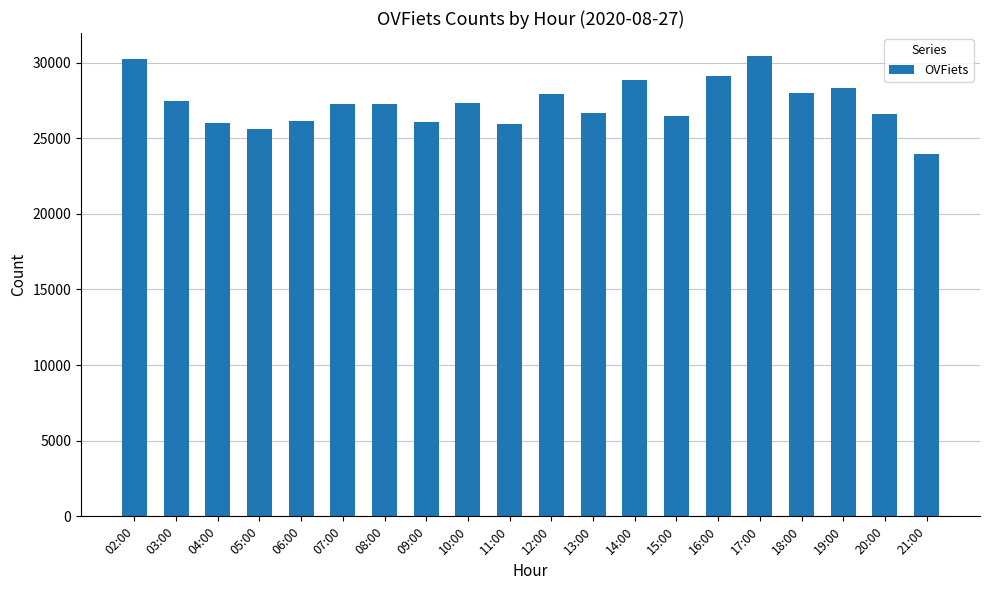

How many distinct data groups are displayed?

1